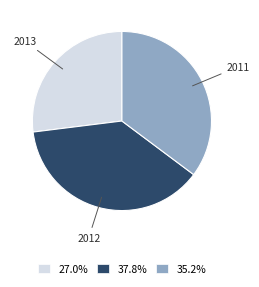

Is there a majority slice in this chart?

No